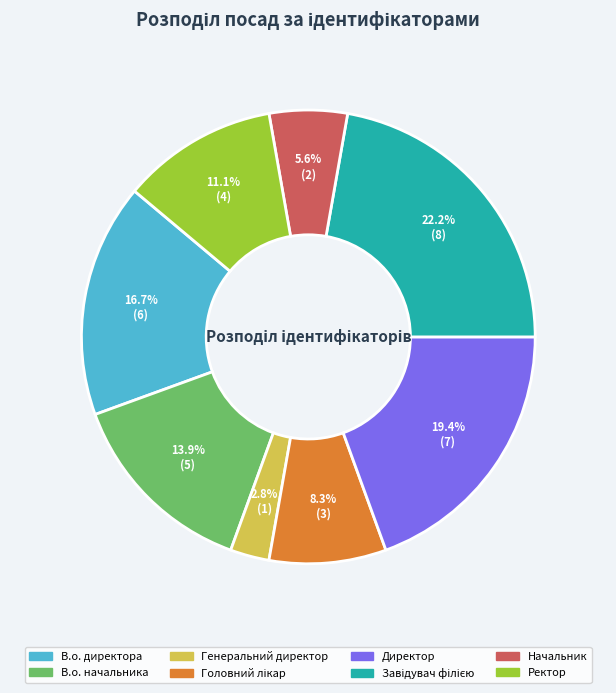

How many slices are in this pie chart?

8